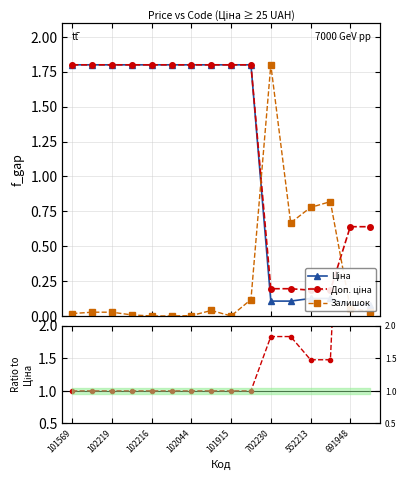

Between 101569 and 15, which is larger?

101569